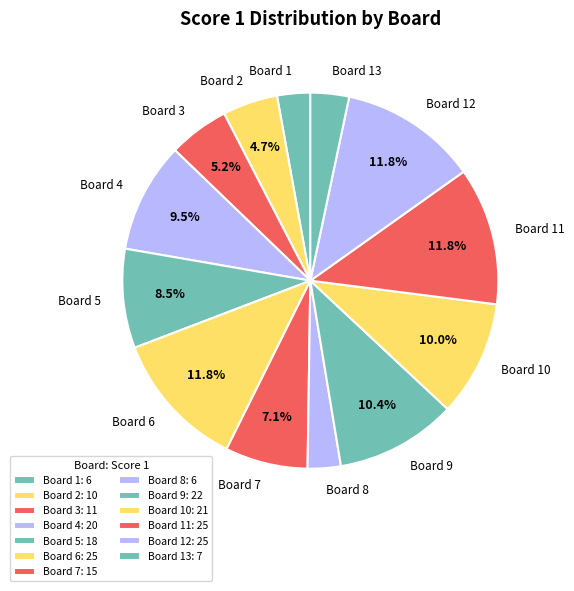

How much of the chart is everything except Board 7?

92.9%